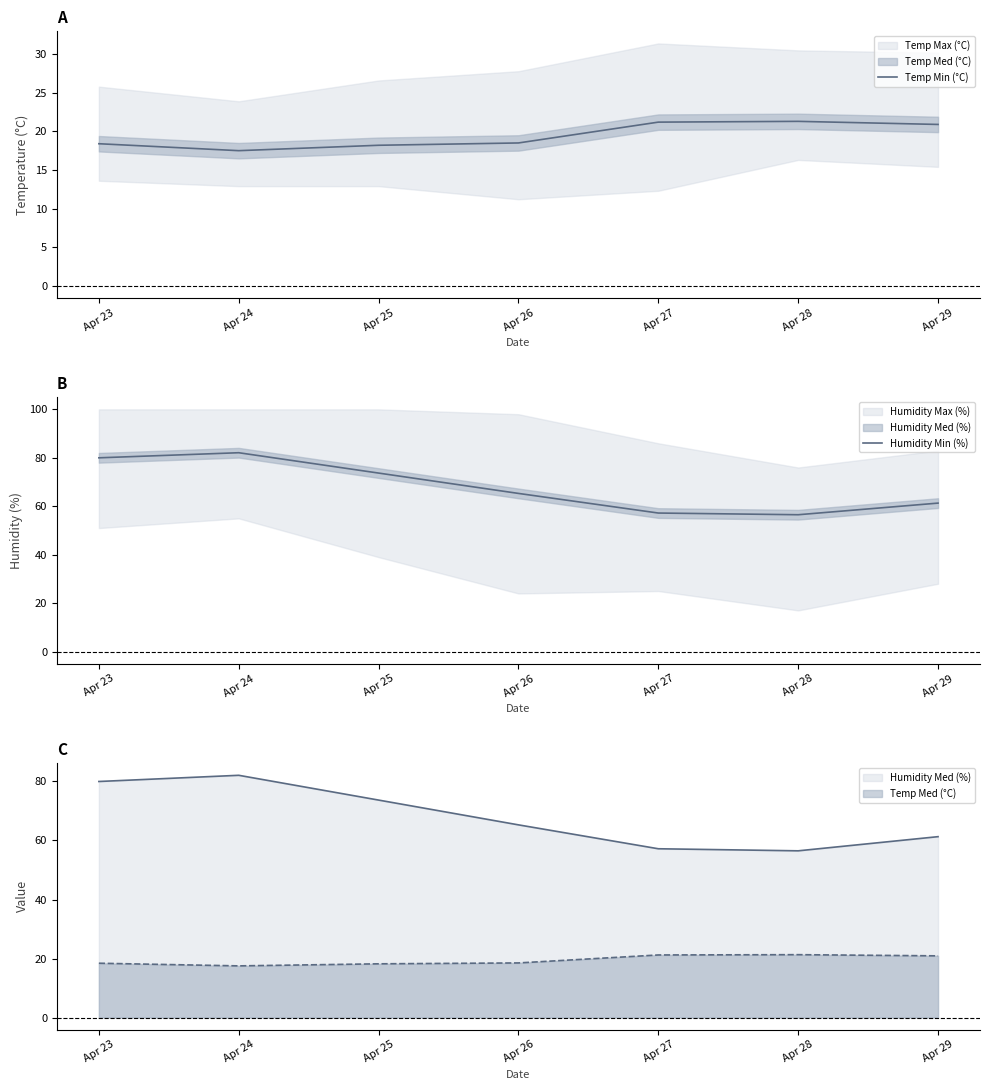

Which has a higher value, Apr 26 or Apr 25?

Apr 26